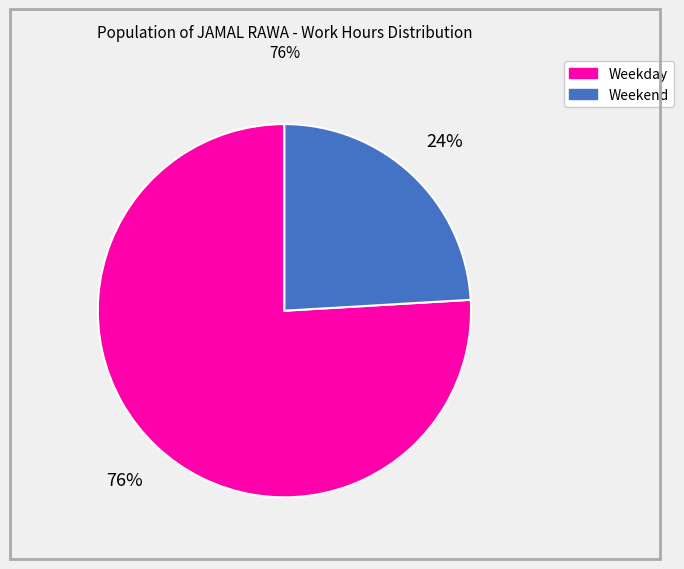

To the nearest percent, what is the average slice percentage?

50%